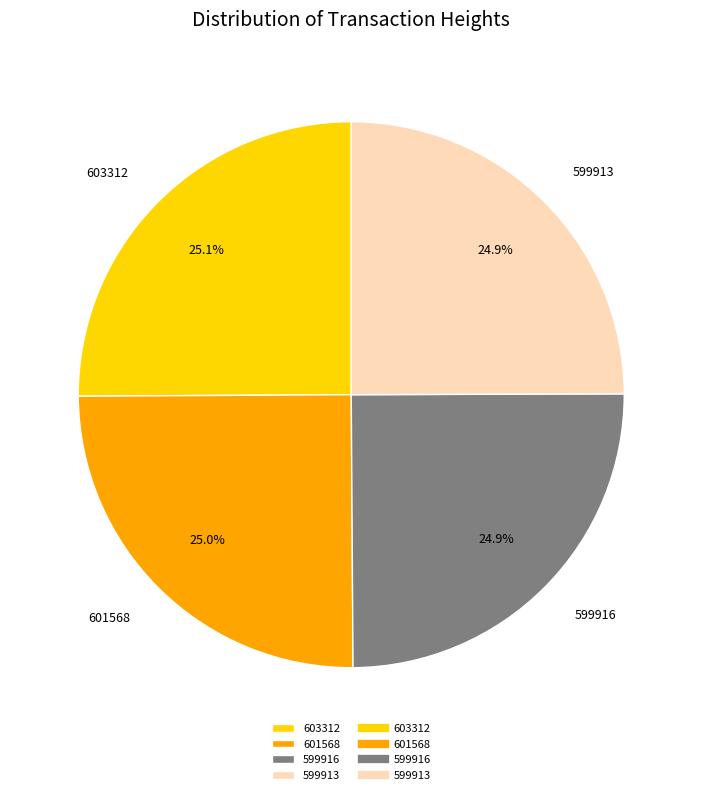

How much of the chart is everything except 599913?

75.1%